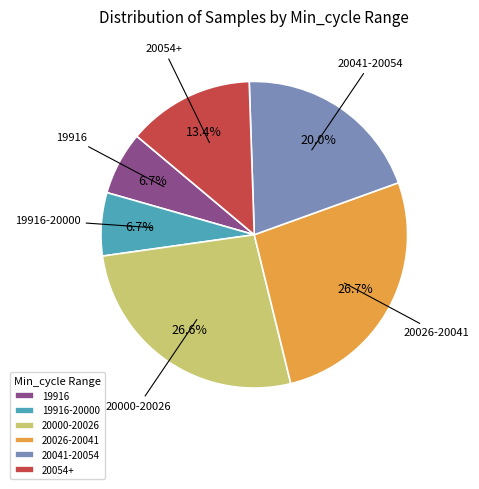

What percentage do 19916 and 20026-20041 together represent?

33.4%